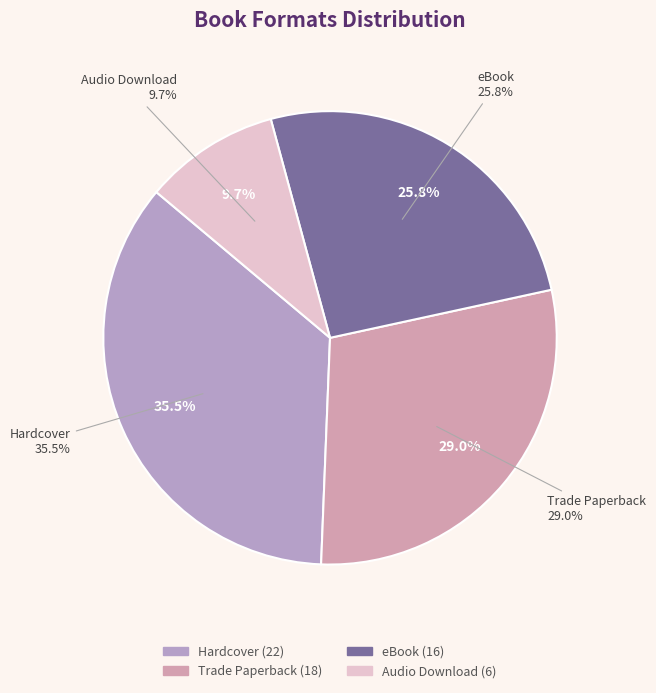

To the nearest percent, what is the combined percentage of Hardcover and eBook?

61%